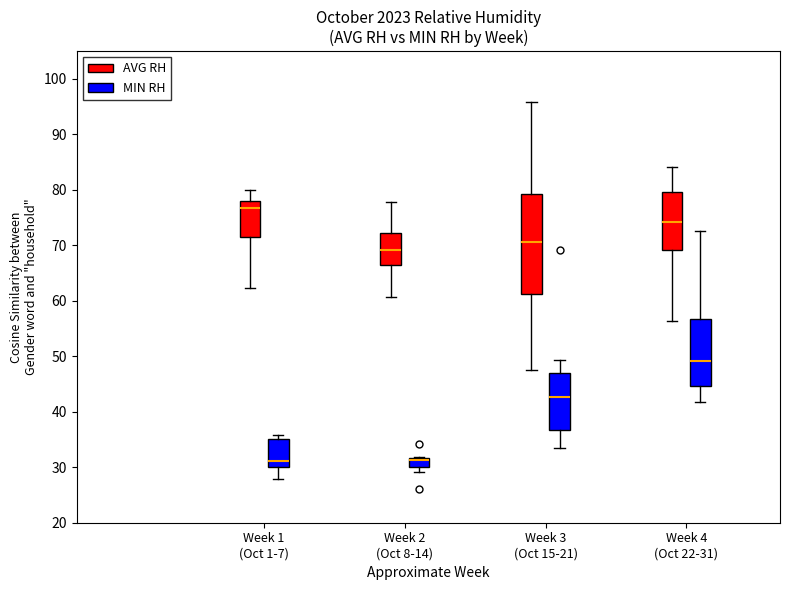

Which box is the tallest, from its lower edge to its upper edge?

Week 3 (Oct 15-21) (AVG RH)